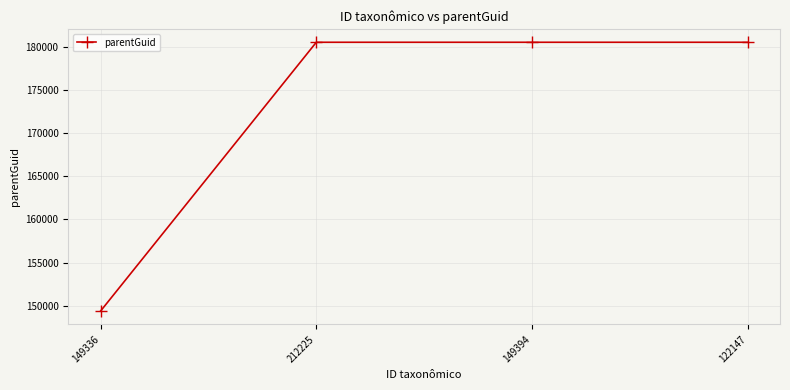

What is the smallest value displayed?

149407